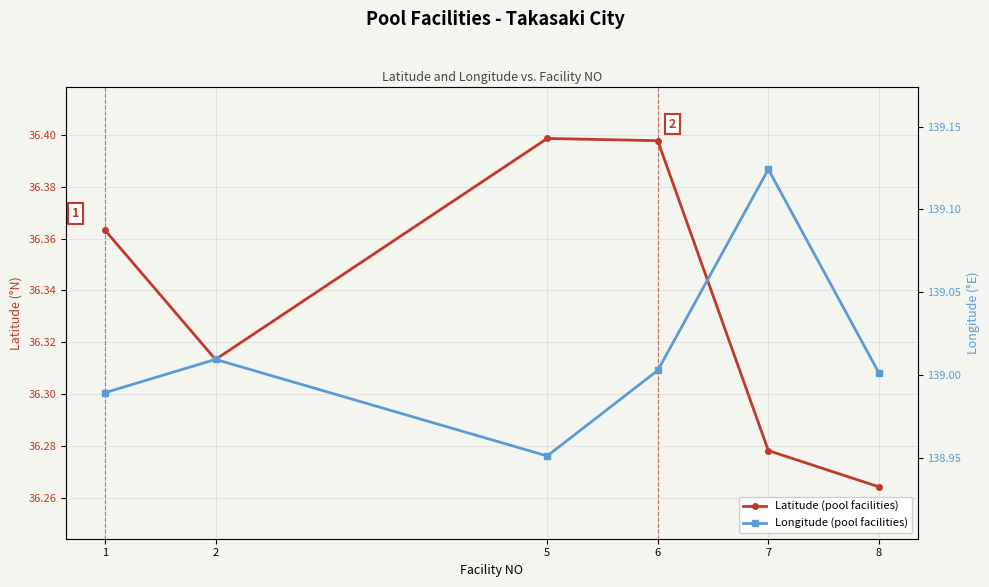

How many distinct data groups are displayed?

2